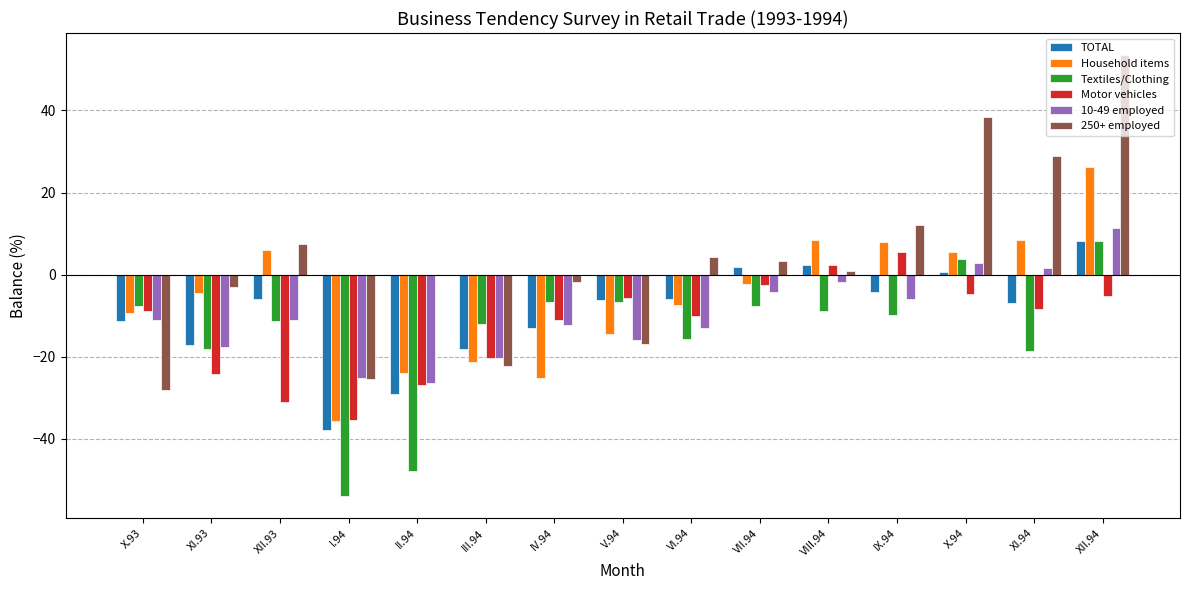

Between X.93 and I.94, which series saw the biggest shift?

Textiles/Clothing